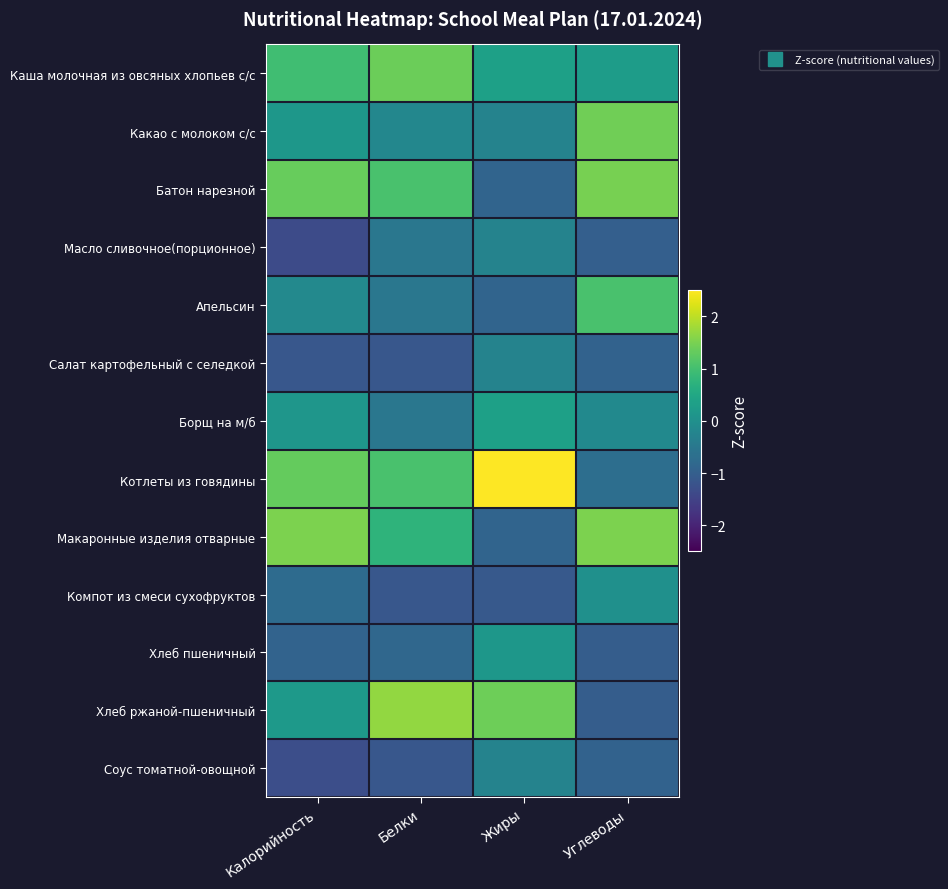

At how many categories does at least one series exceed 0?

4